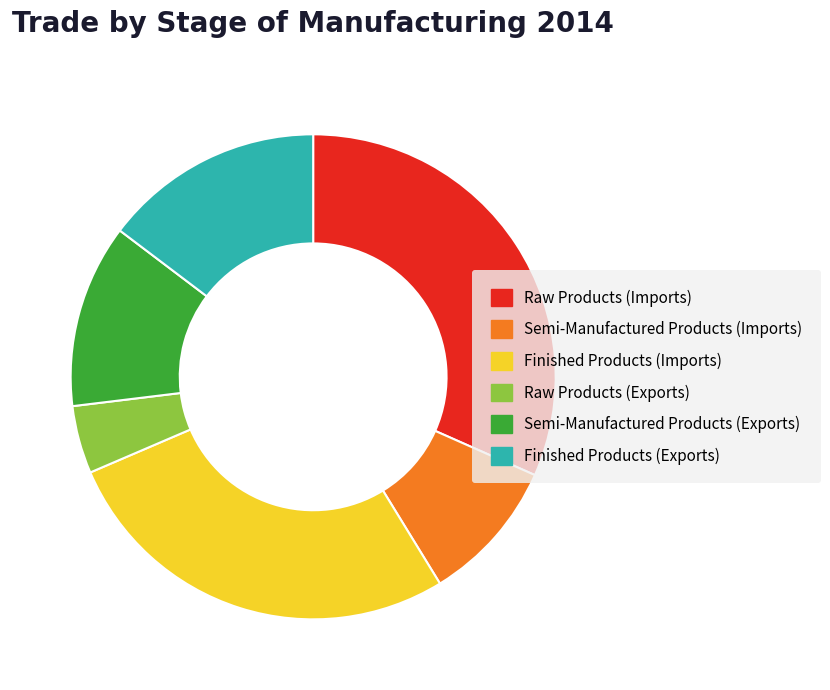

Does any single category account for the majority?

No